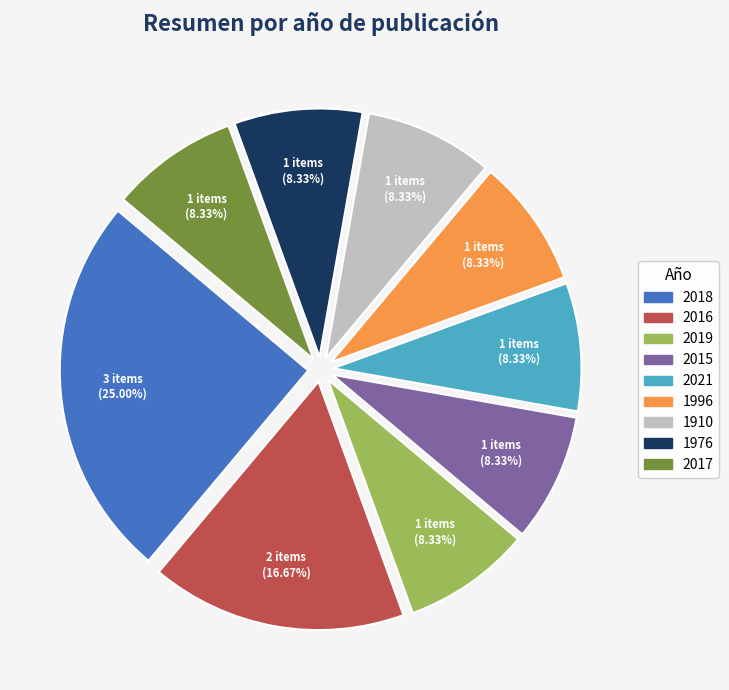

To the nearest percent, what portion does 1976 represent?

8%